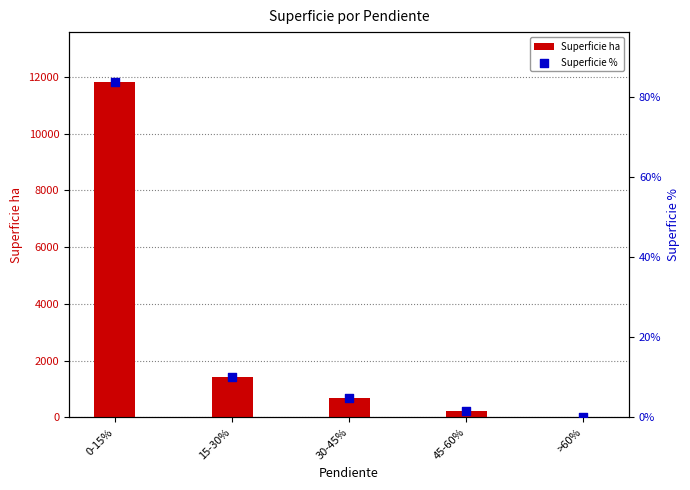

What is the total value across all series at 45-60%?

205.7